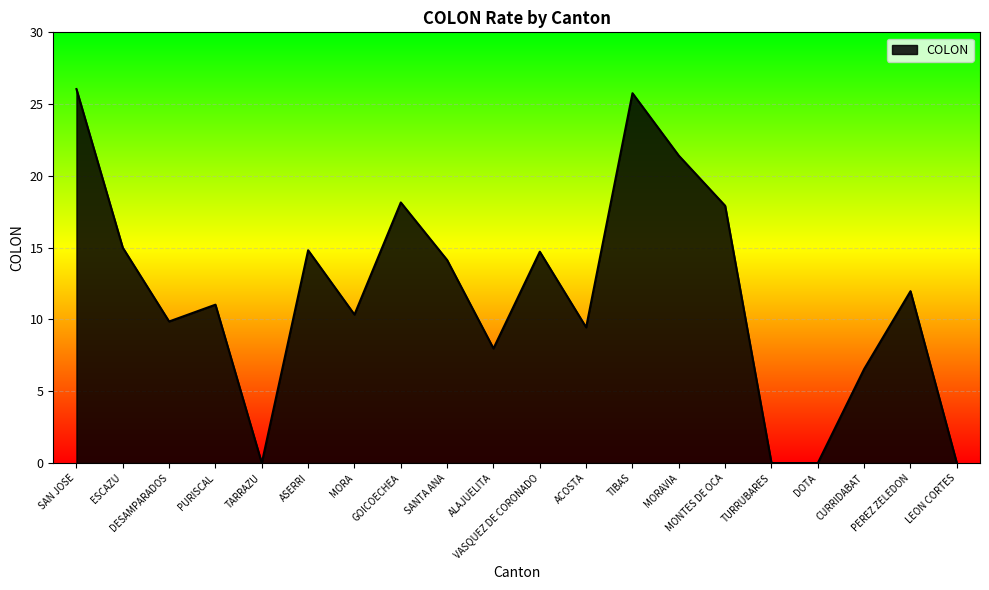

What is the ratio of the value at DESAMPARADOS to the value at MONTES DE OCA?

0.6